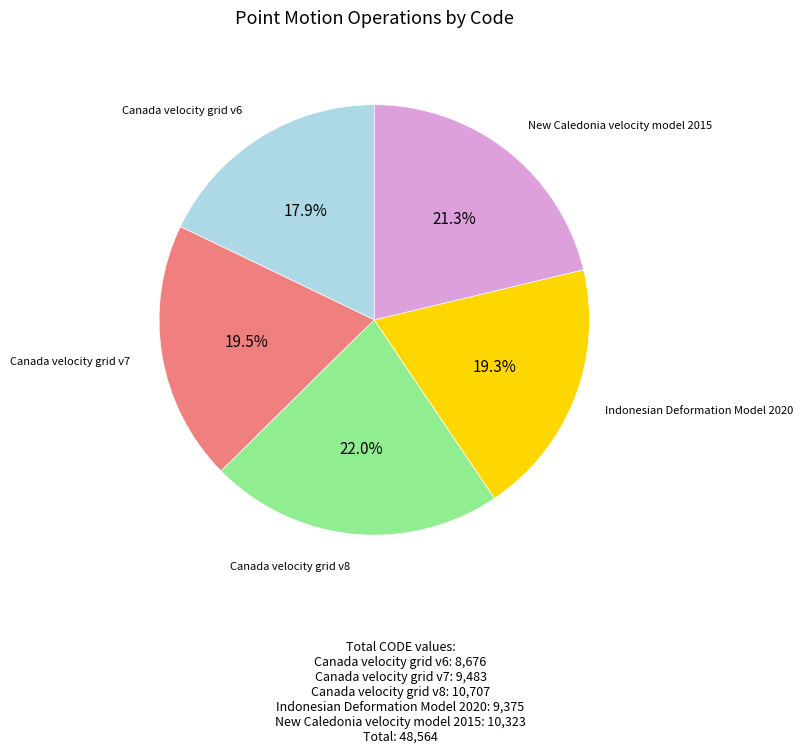

Is there a majority slice in this chart?

No